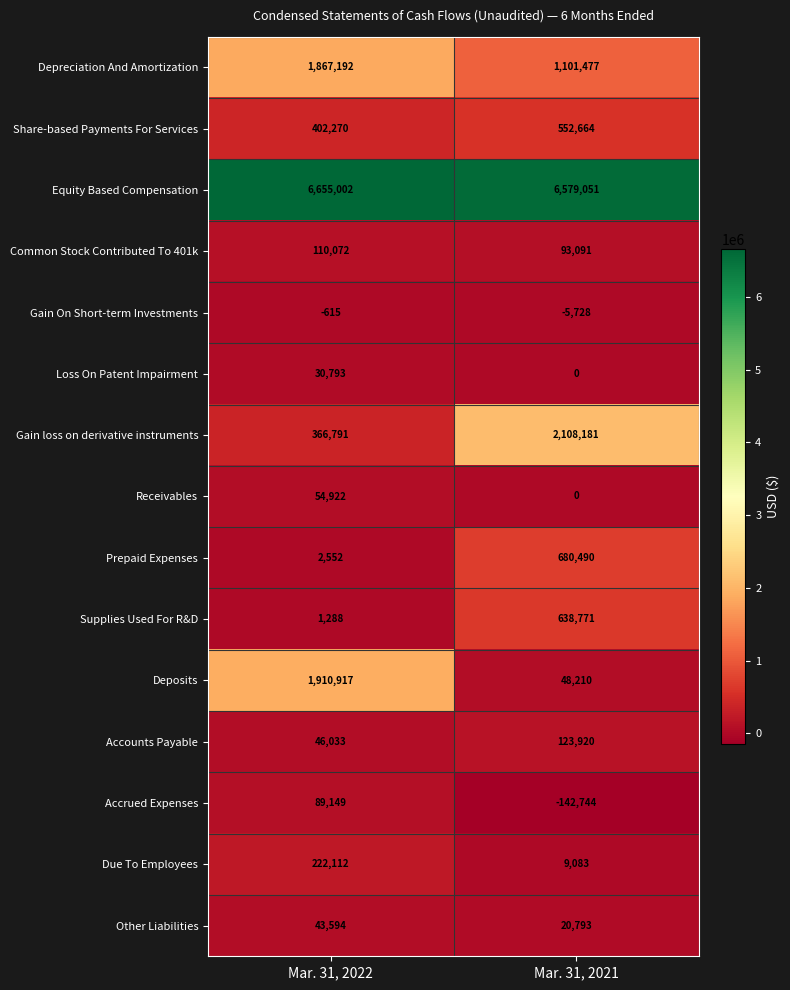

What is the spread (max minus min) of values at Mar. 31, 2021?

6721795